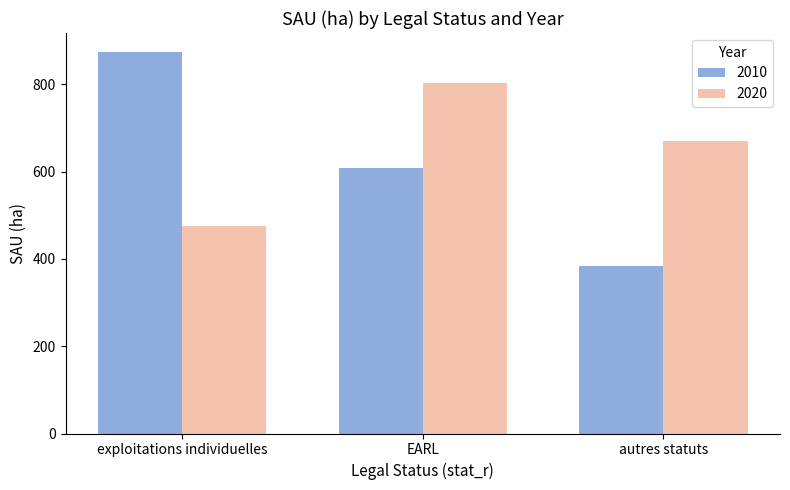

What position from the right is autres statuts?

1